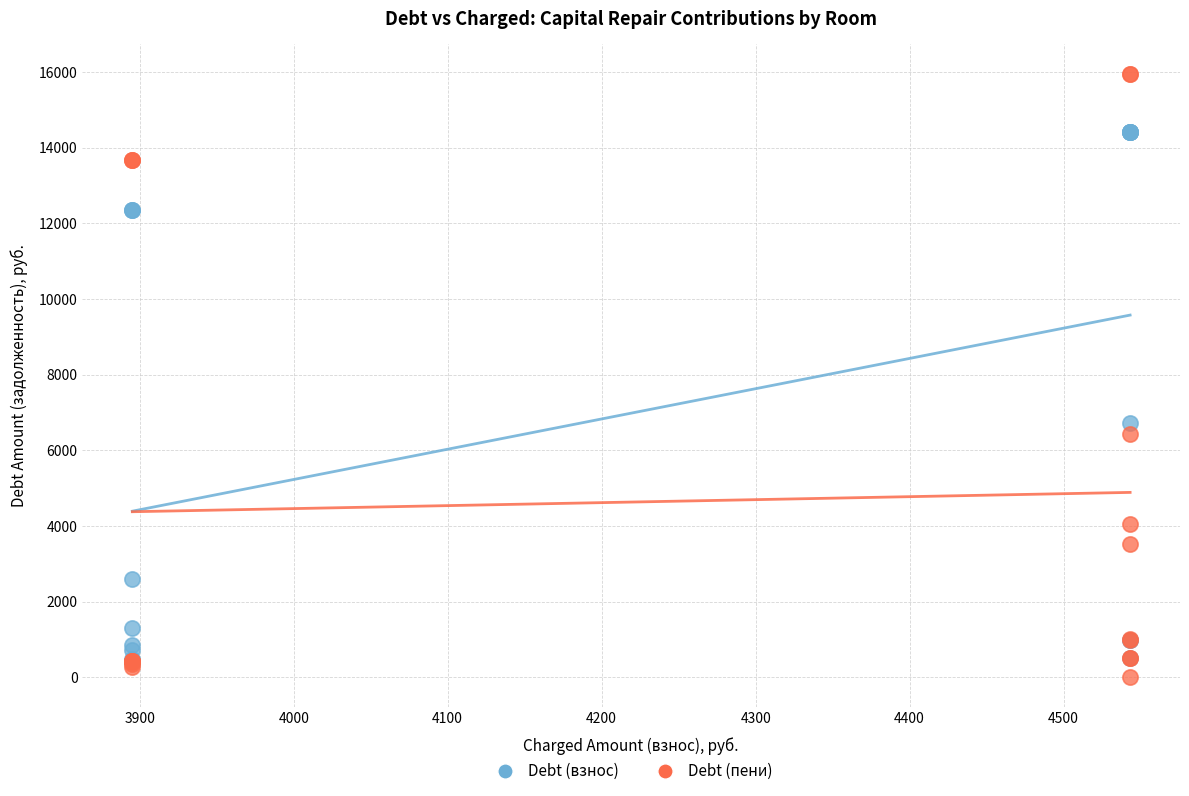

What are all the series names shown in the legend?

Debt (взнос), Debt (пени)